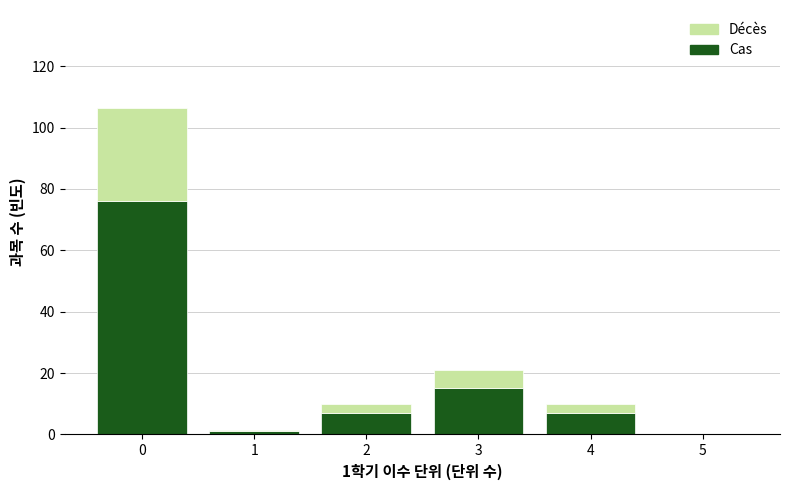

Which range on the x-axis has the tallest stacked bar (by total height)?

-0.5 to 0.5